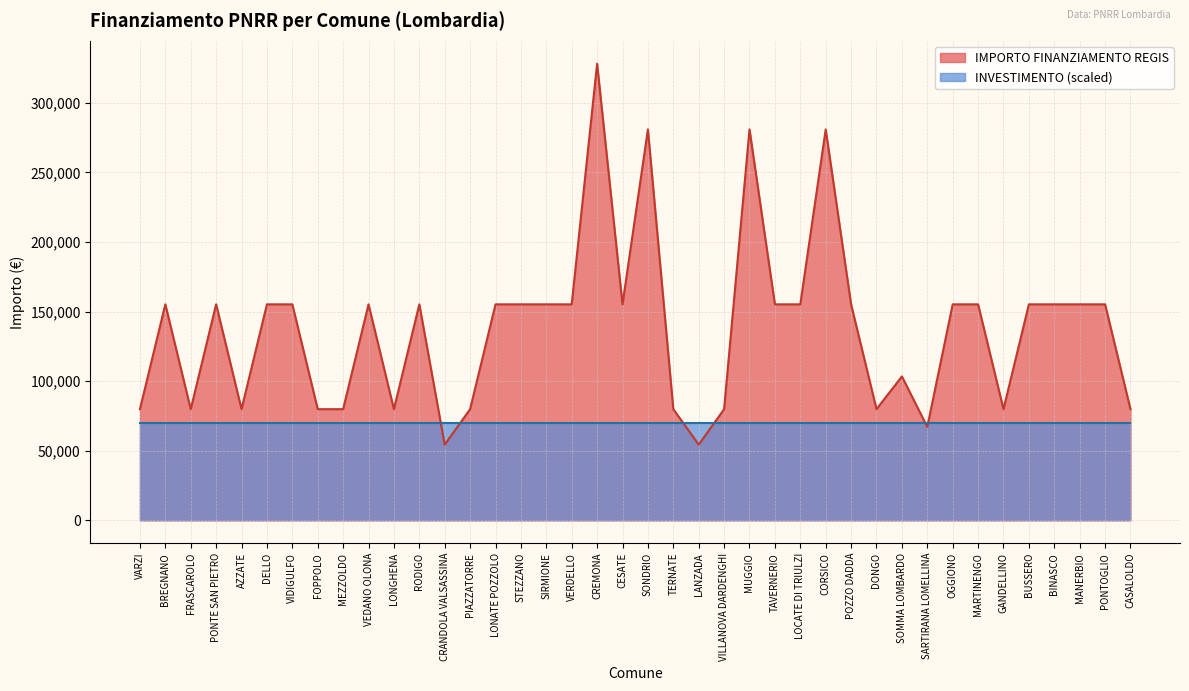

What is the difference between the values at CASALOLDO and SIRMIONE?

75312